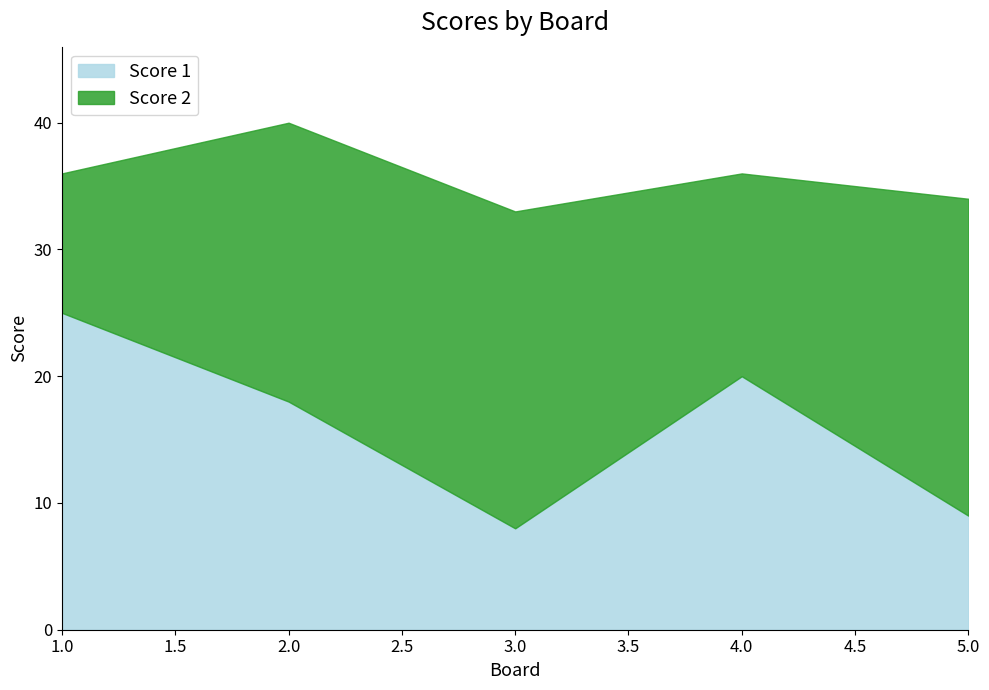

What is the difference between the Score 2 values at 4 and 2?

6